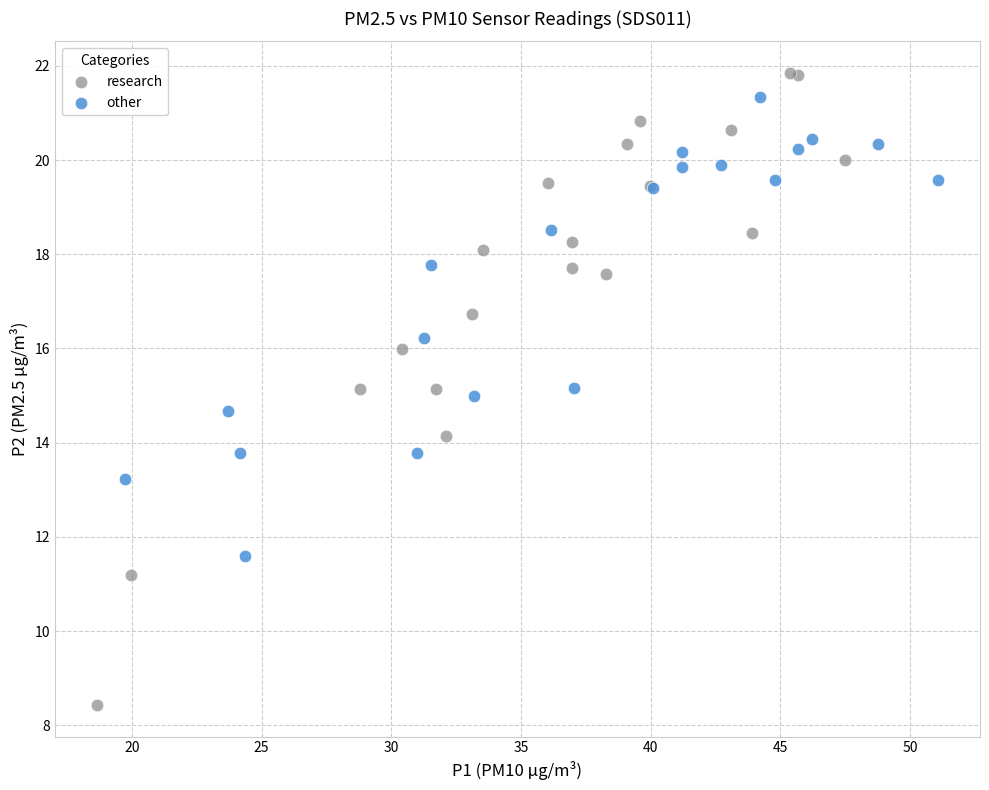

Which series reaches the minimum Y coordinate?

research